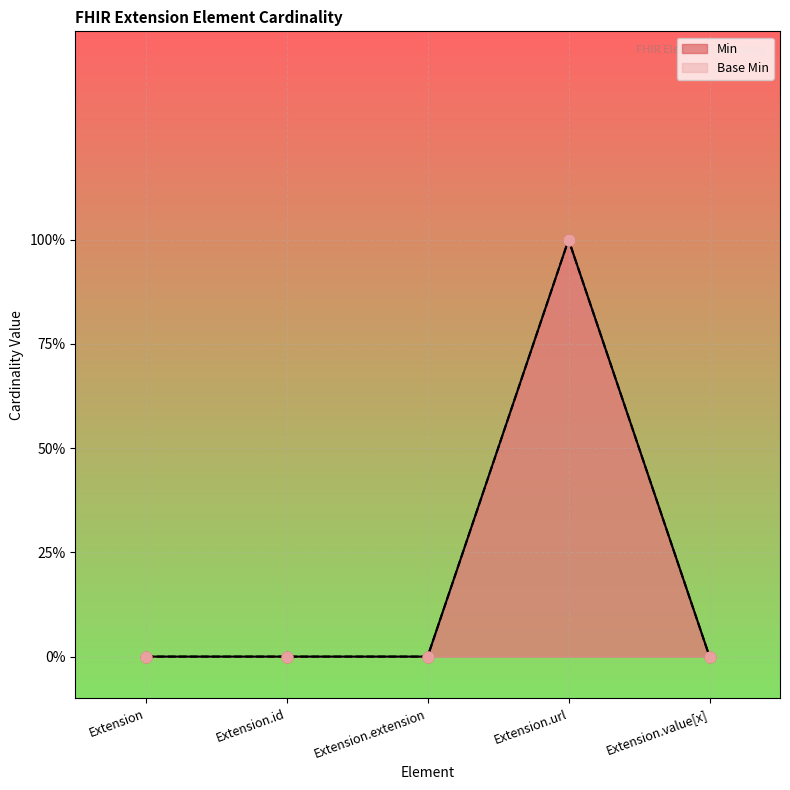

Which series contains the highest Y value?

Min